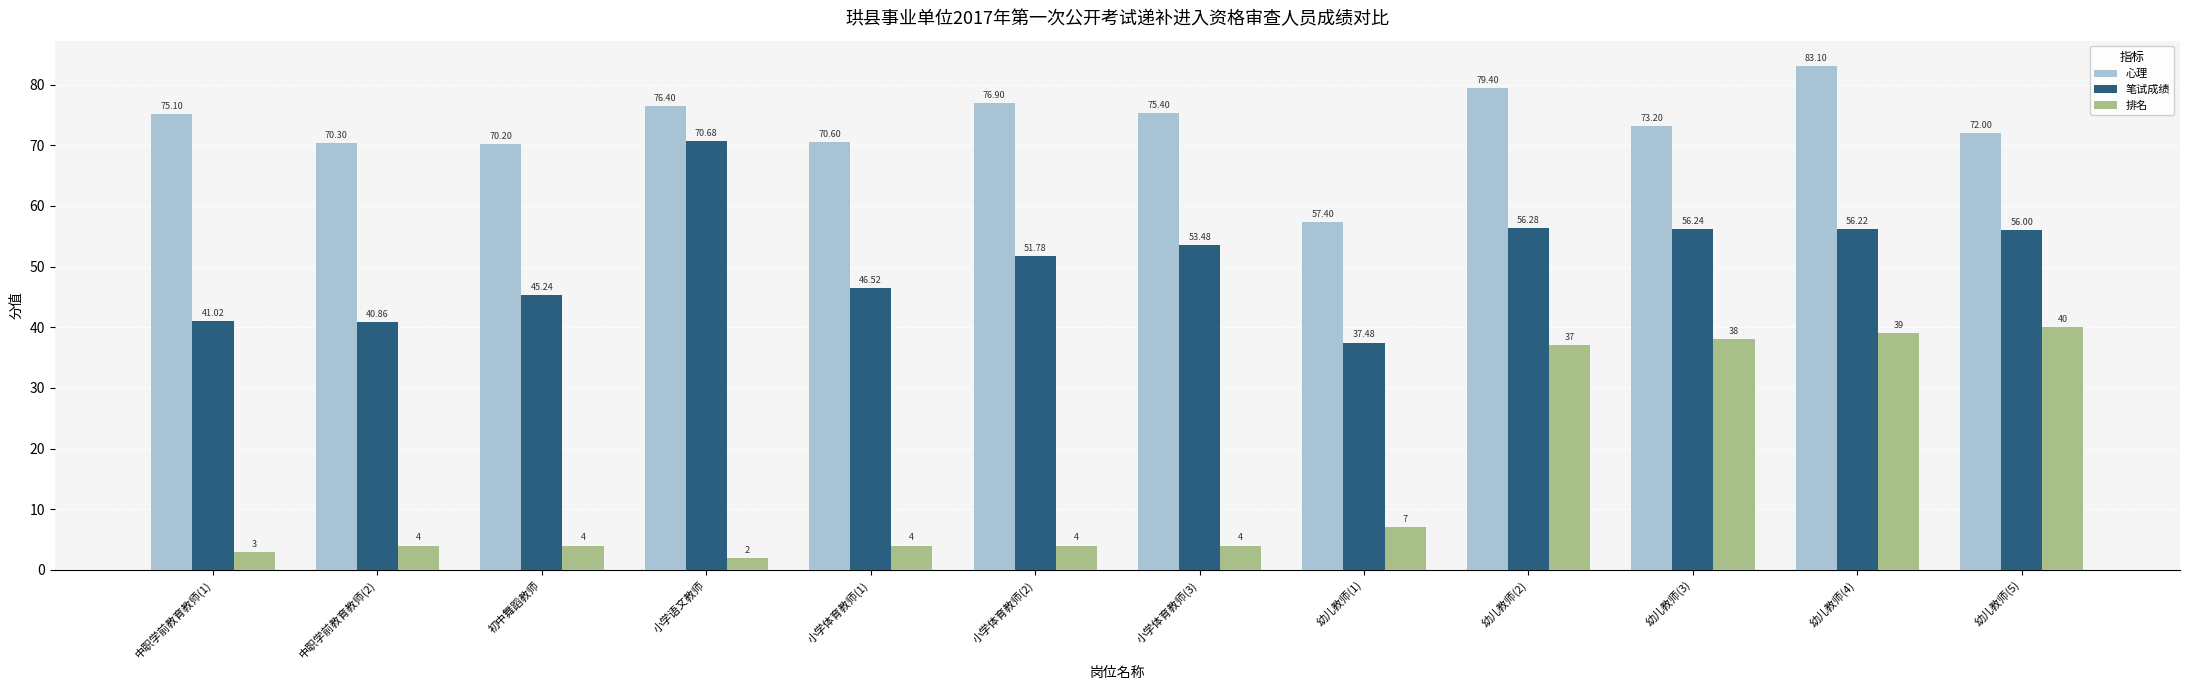

Which category has the lowest value in the 排名 series?

小学语文教师